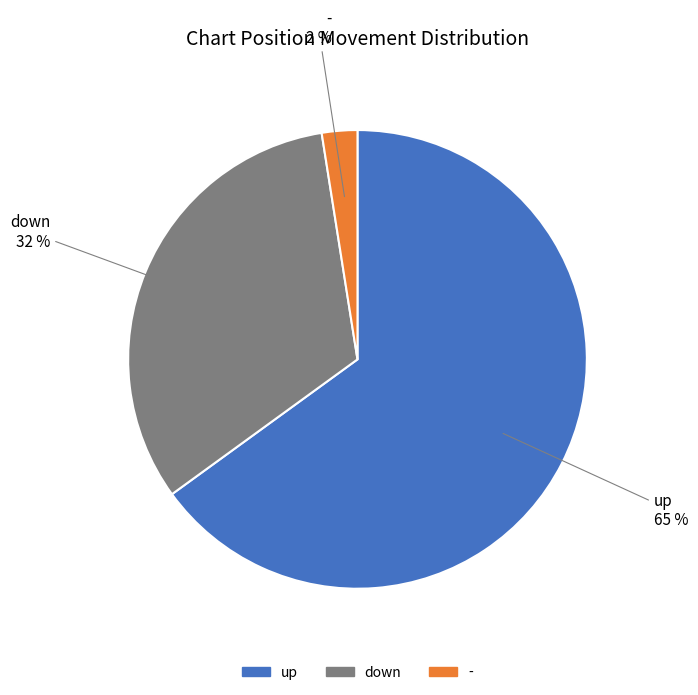

Between - and up, which is larger?

up